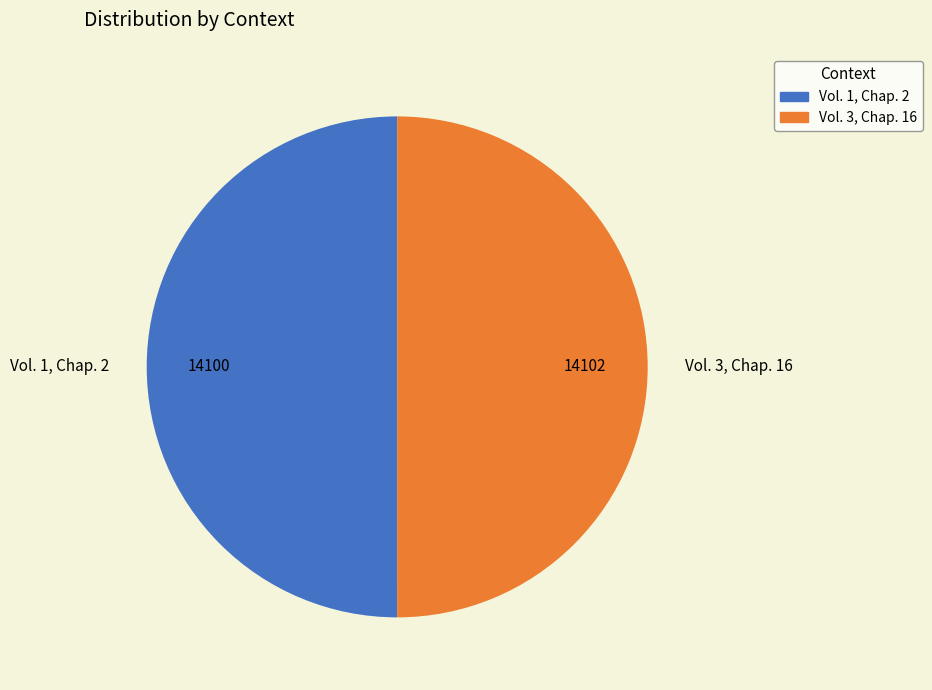

The Vol. 1, Chap. 2 slice represents 62% of the pie. True or false?

False